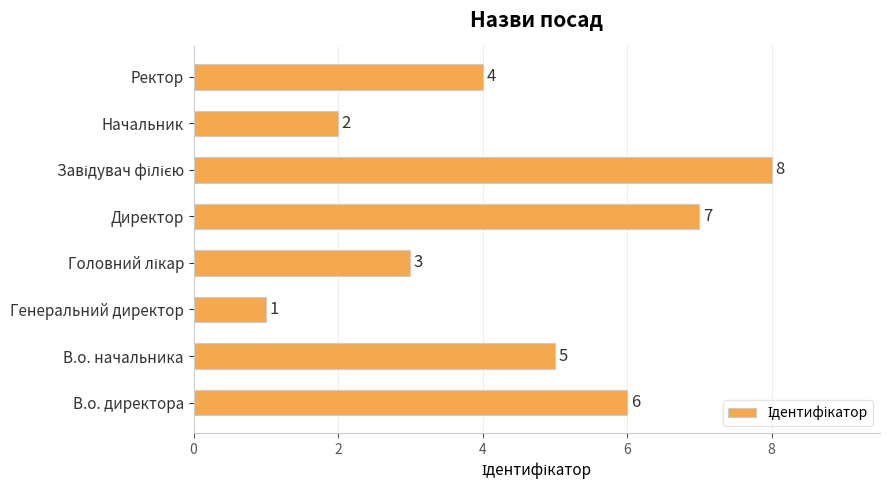

The value at В.о. начальника is 5. True or false?

True